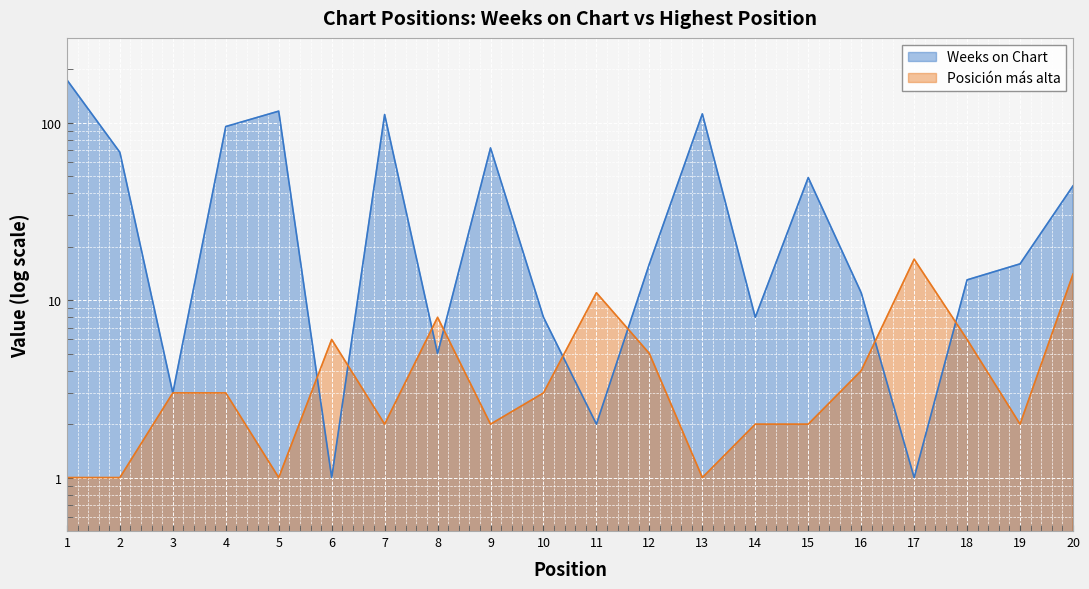

What is the value of the Posición más alta point at the 8th from the left?

8